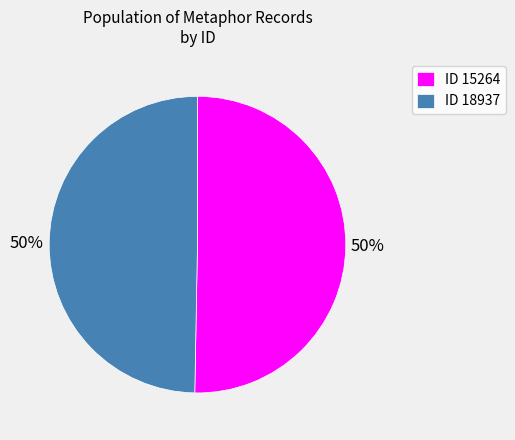

Count the number of slices in the pie.

2